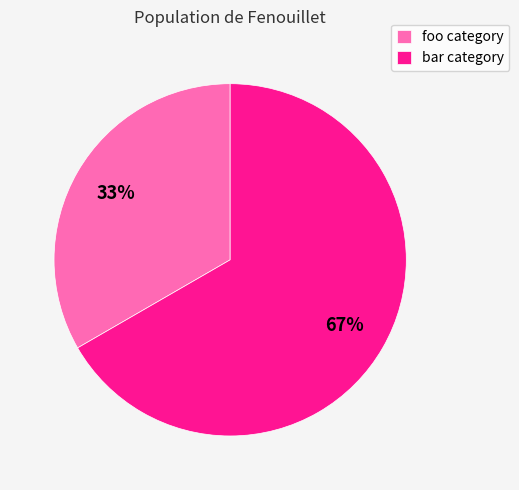

To the nearest percent, what percentage of the pie is bar category?

67%